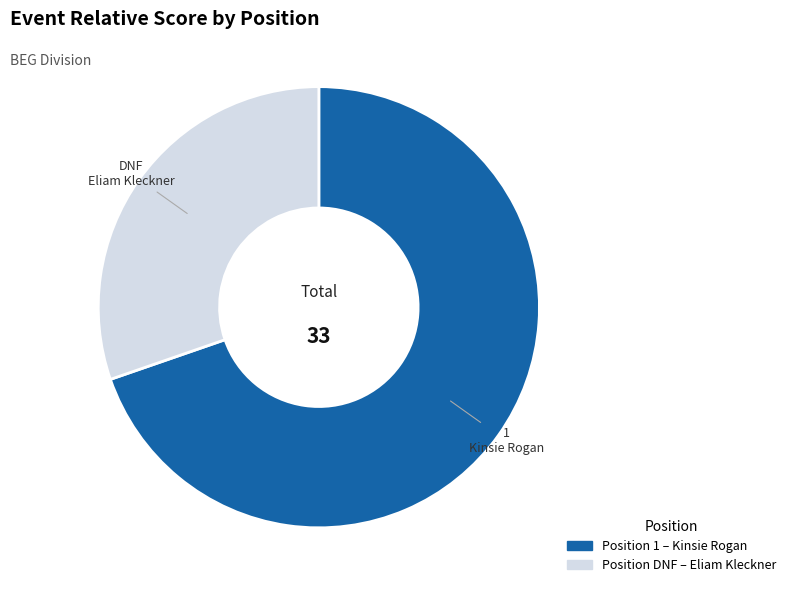

Is there any slice that represents more than half of the pie?

Yes